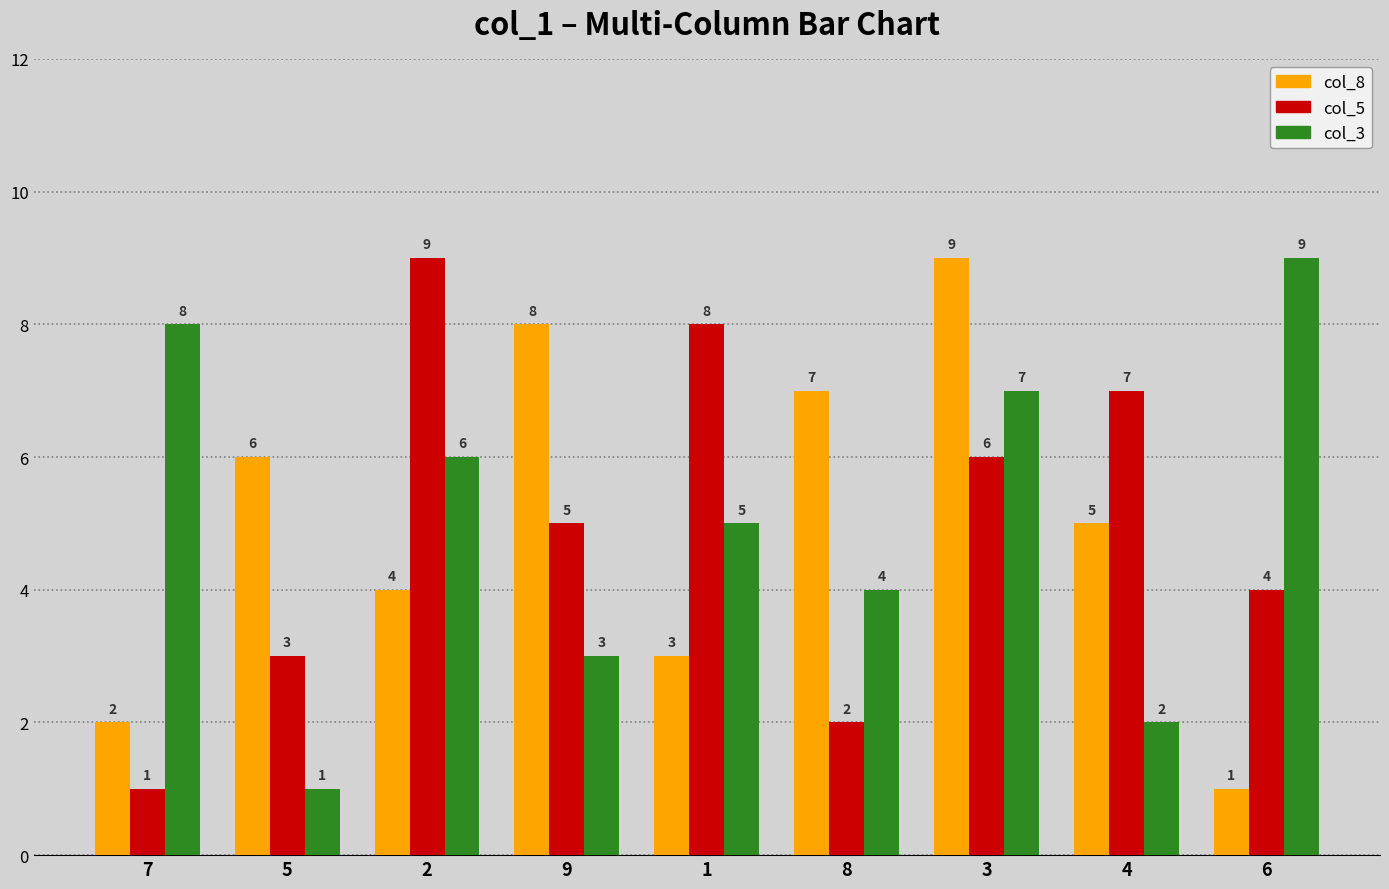

At how many categories does at least one series exceed 3?

9